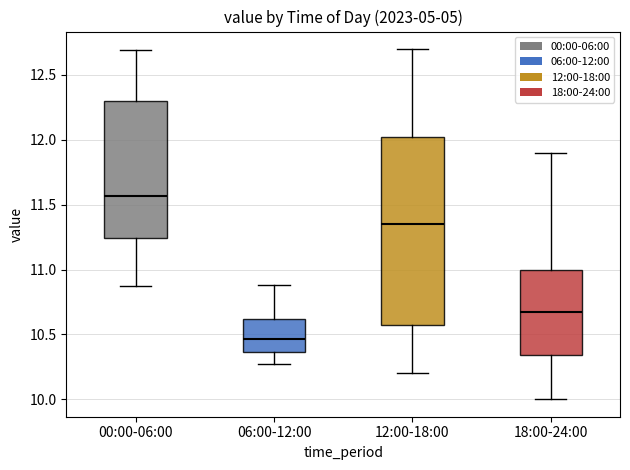

Which box's median line is the highest?

00:00-06:00